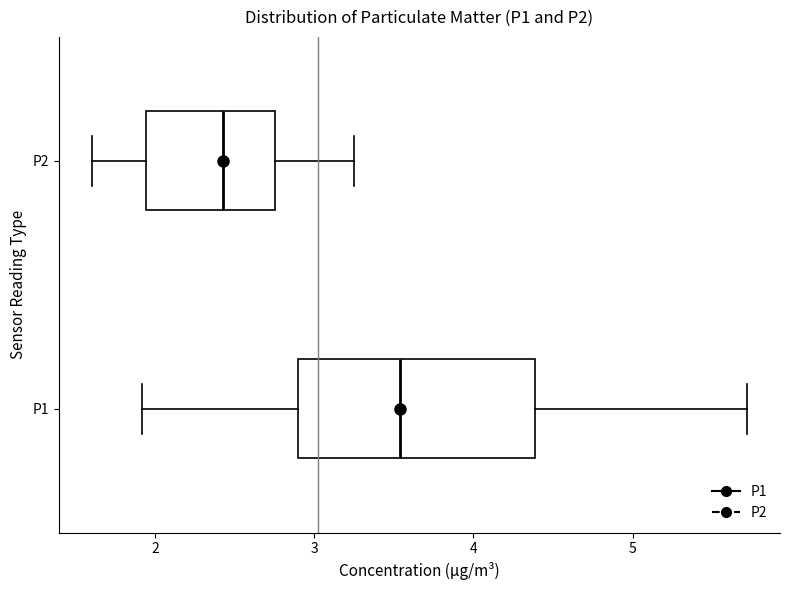

Where does the left whisker of the box for P1 end on the x-axis? The values are not printed on the chart, so give them approximately, as read against the axis.

1.9